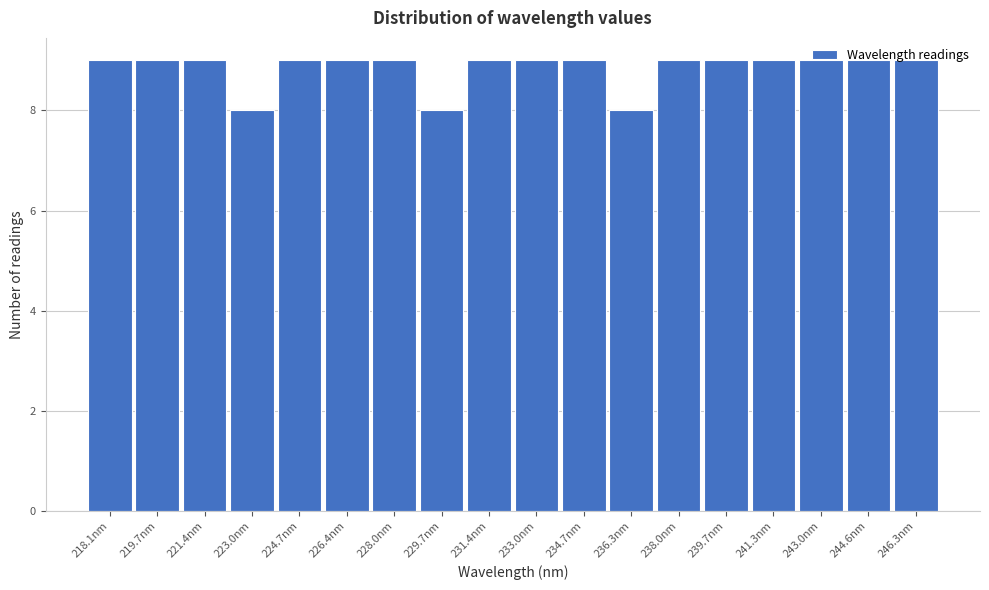

What is the value of the 10th bar from the left?

9